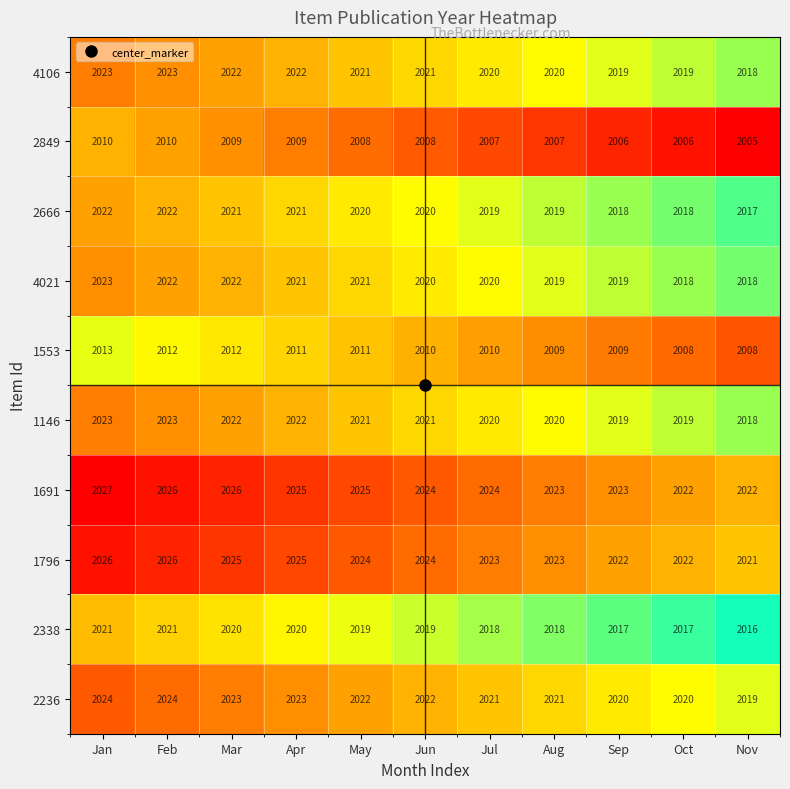

What is the difference between the highest and lowest values at May?

17